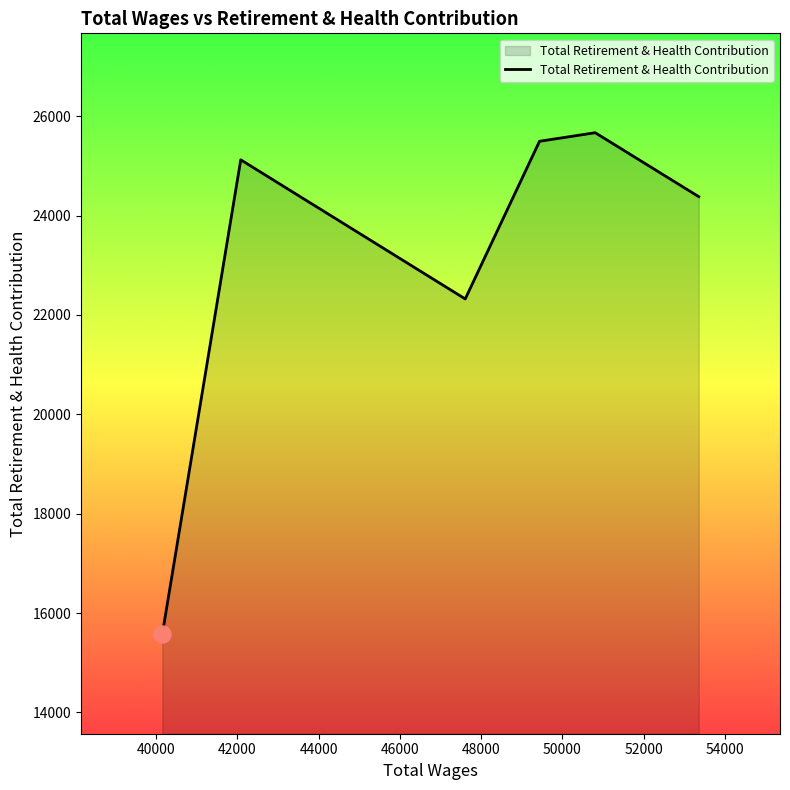

What is the difference between the maximum and second lowest values?

3345